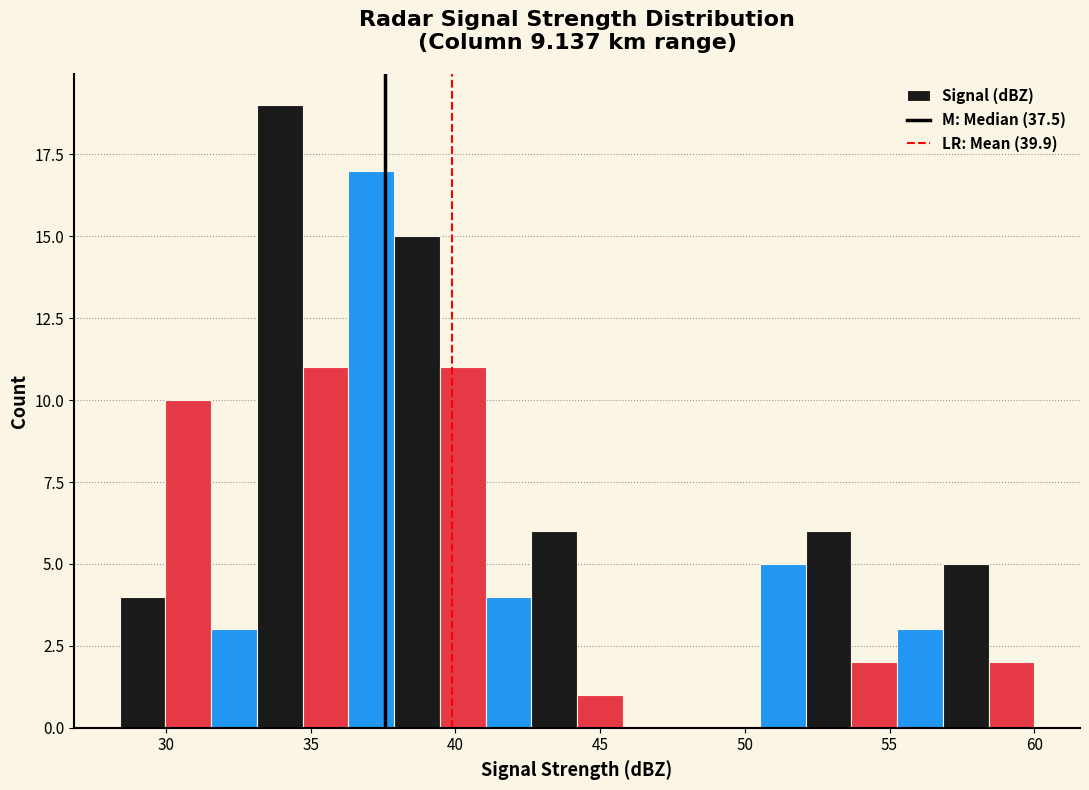

Around what value on the x-axis is the tallest bar? Give the approximate position of its centre, as read against the axis.

34.0